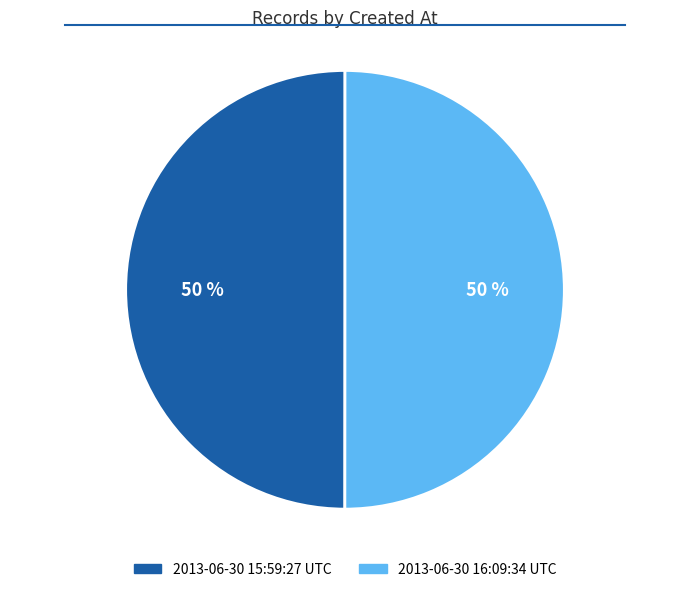

Approximately how many times larger is the value at 2013-06-30 15:59:27 UTC compared to 2013-06-30 16:09:34 UTC?

1.0